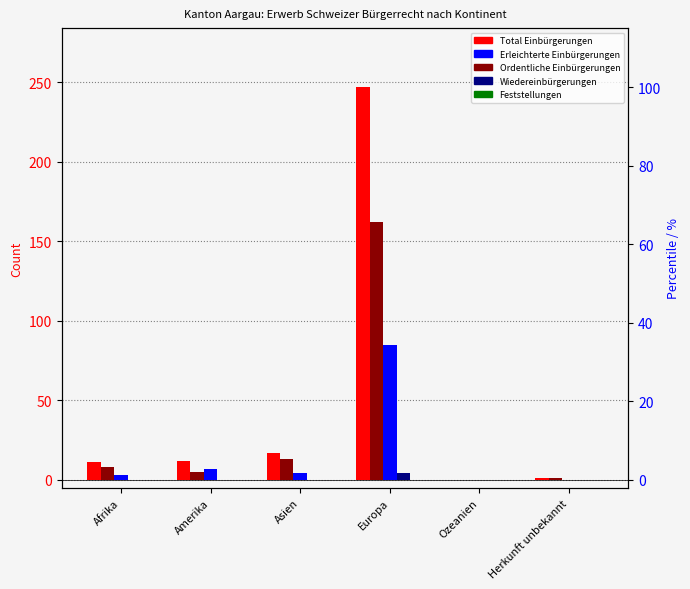

Which series changed the most between Amerika and Ozeanien?

Total Einbürgerungen